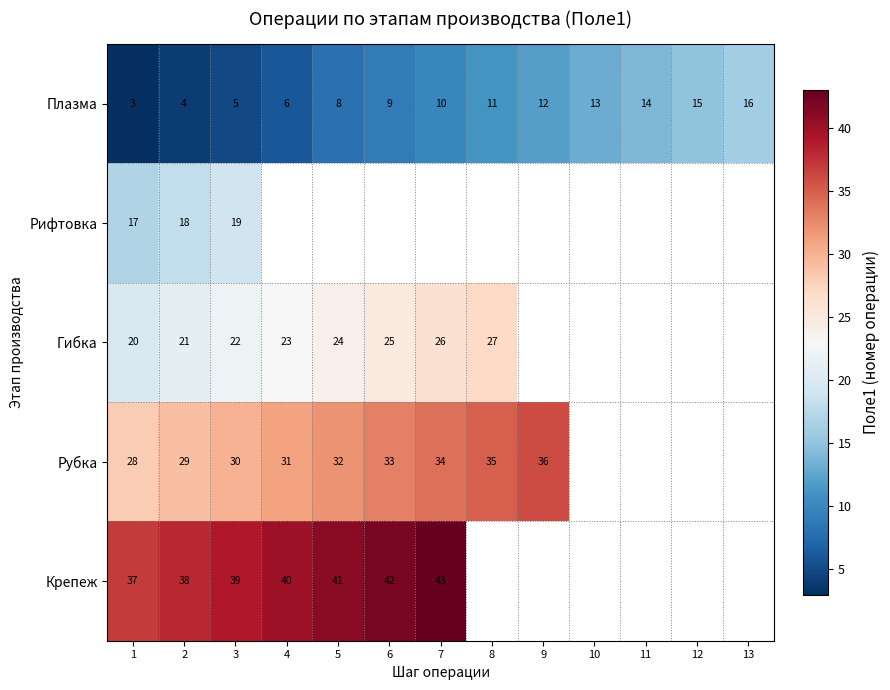

The Гибка series shows 29 at 3. True or false?

False